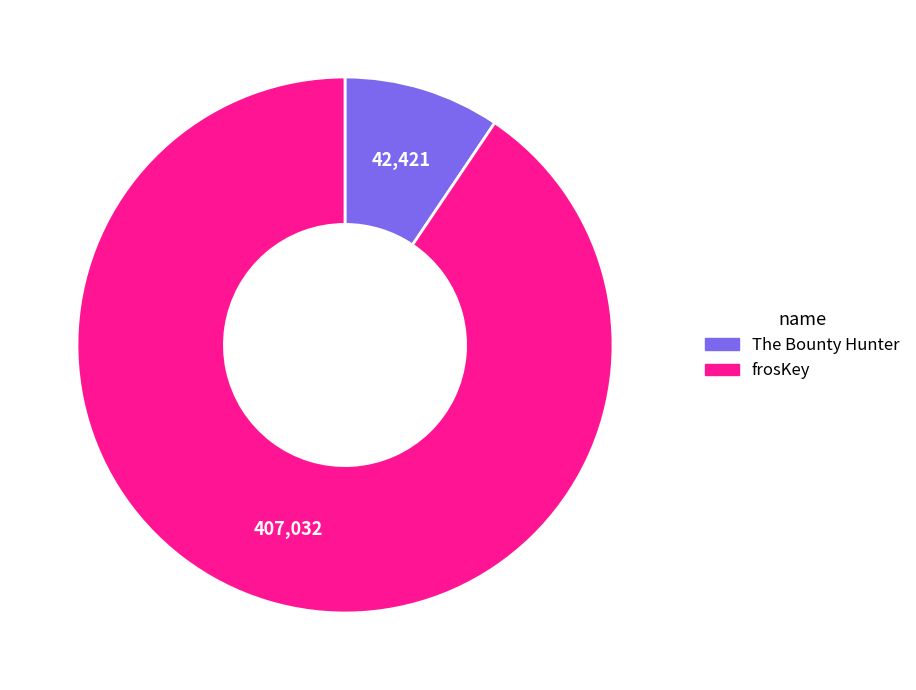

Is there a majority slice in this chart?

Yes